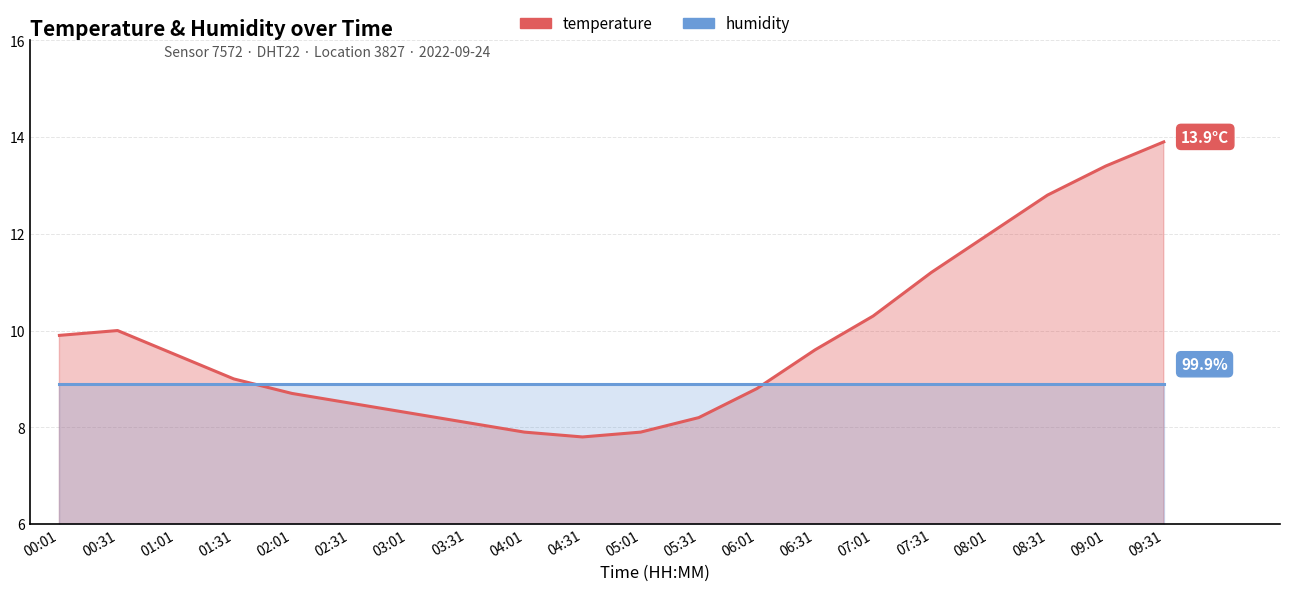

How many values are below 9?

9